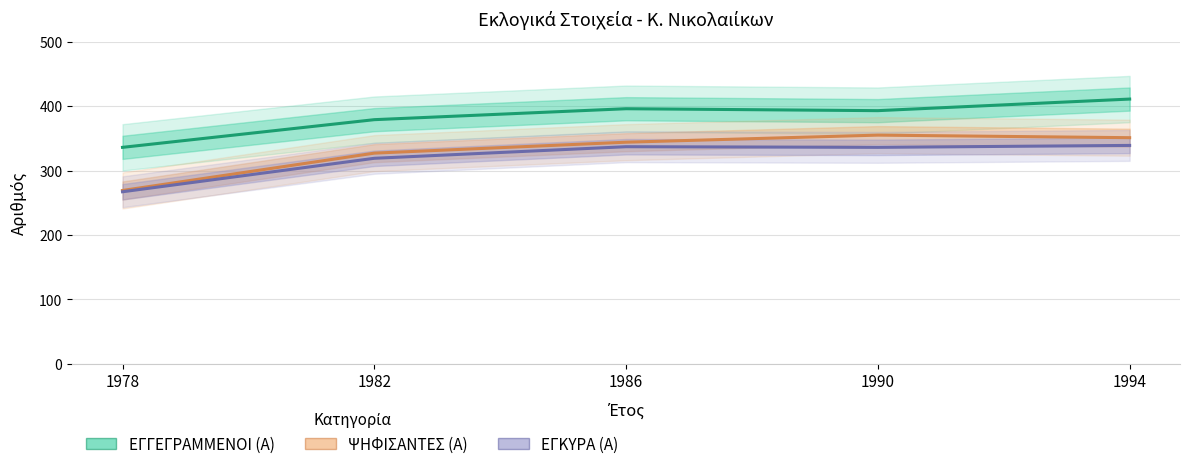

What is the difference between the second highest and second lowest values in the ΕΓΚΥΡΑ (Α) series?

18